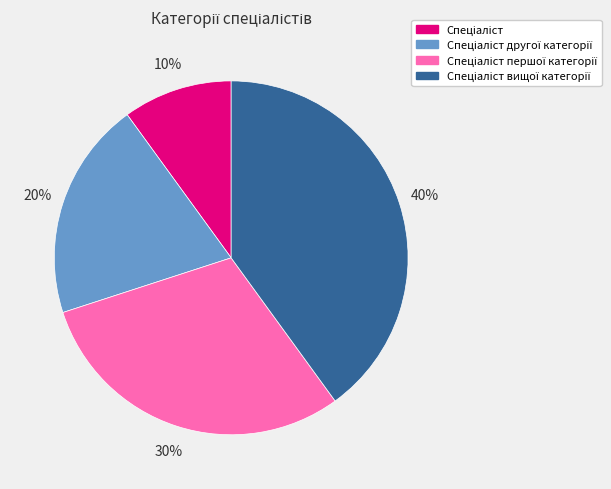

To the nearest percent, what is the average slice percentage?

25%